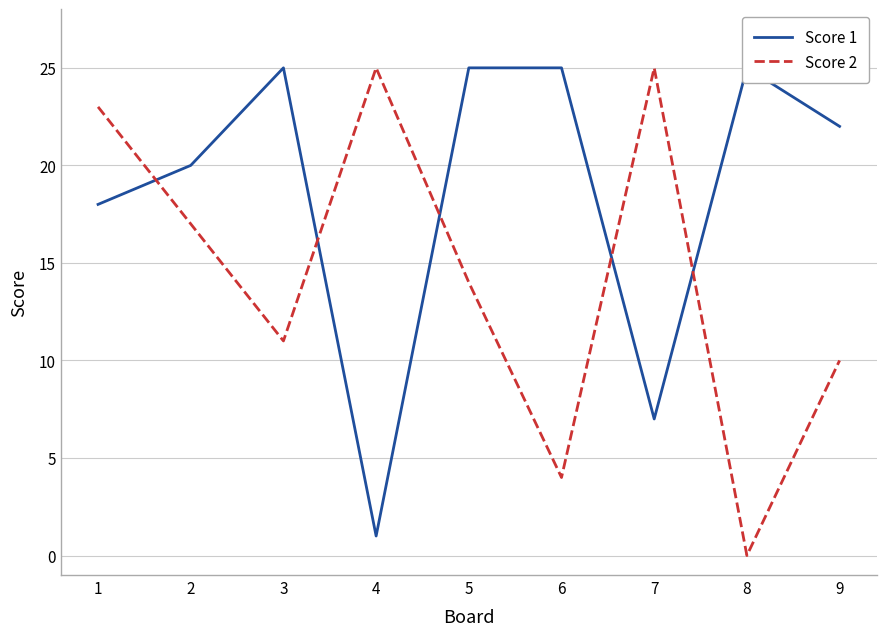

At which label does Score 1 first exceed 22?

3